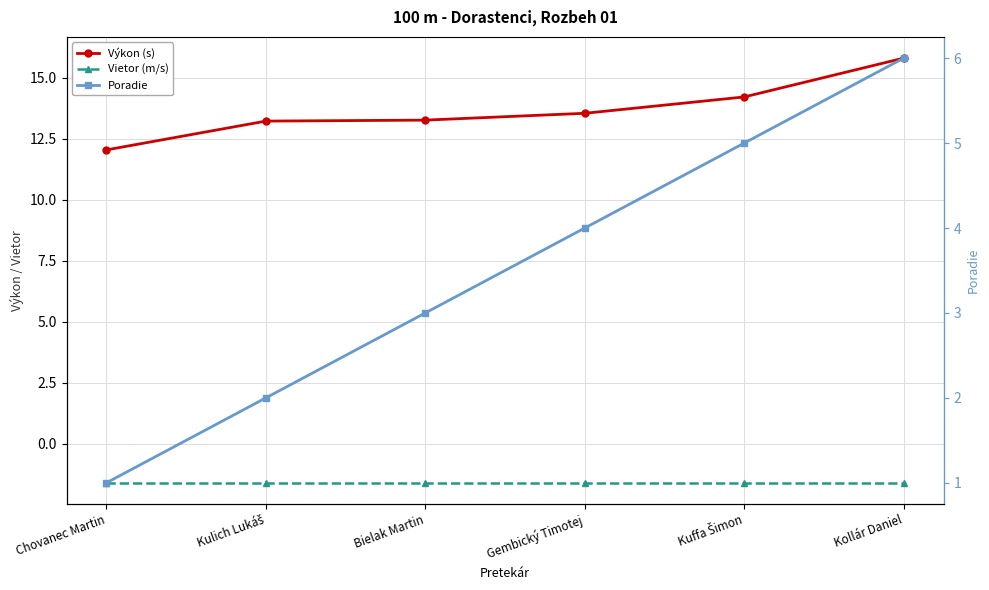

What is the greatest value displayed?

15.8